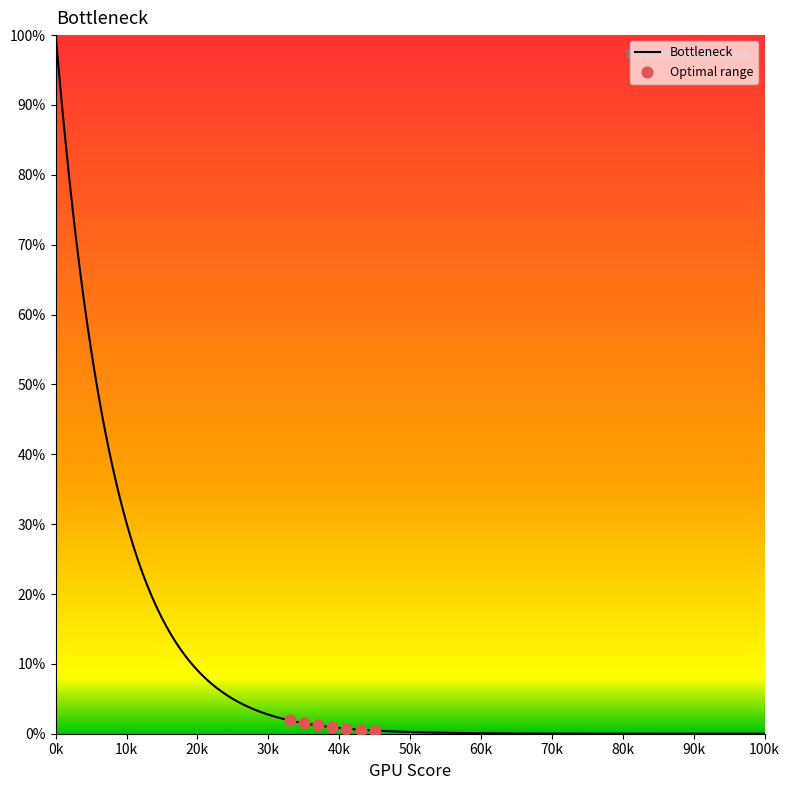

What is the highest value of the Bottleneck series?

100.0